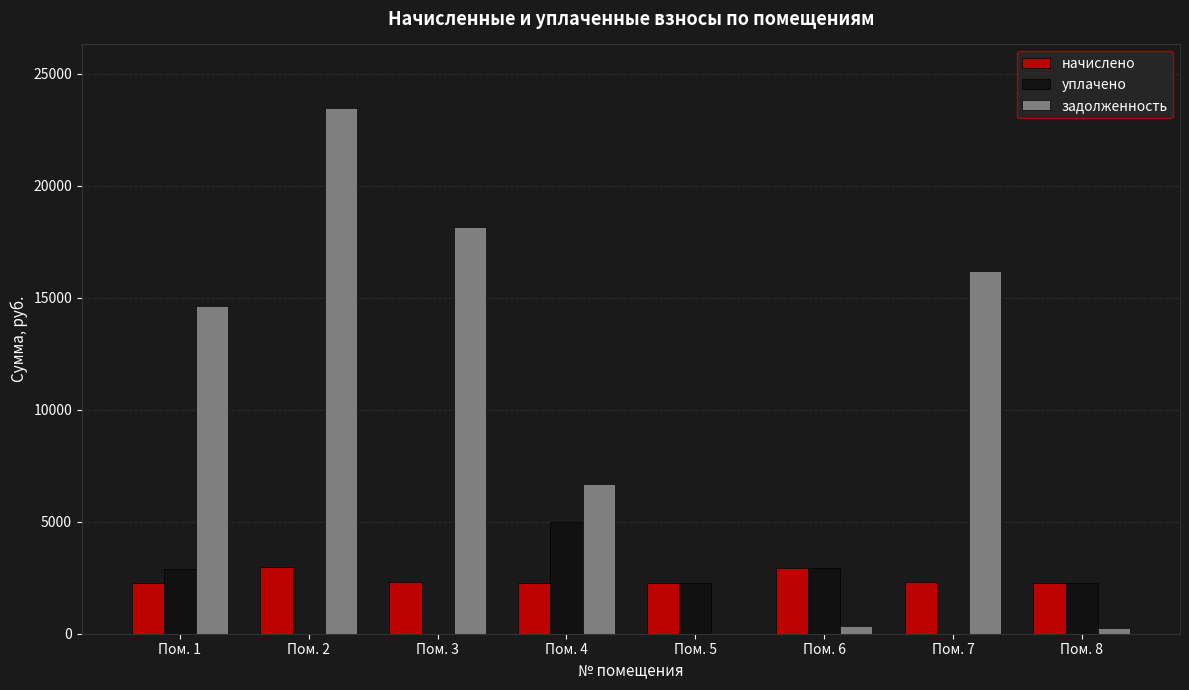

Is the value of начислено at Пом. 4 greater than the value of уплачено at Пом. 6?

No